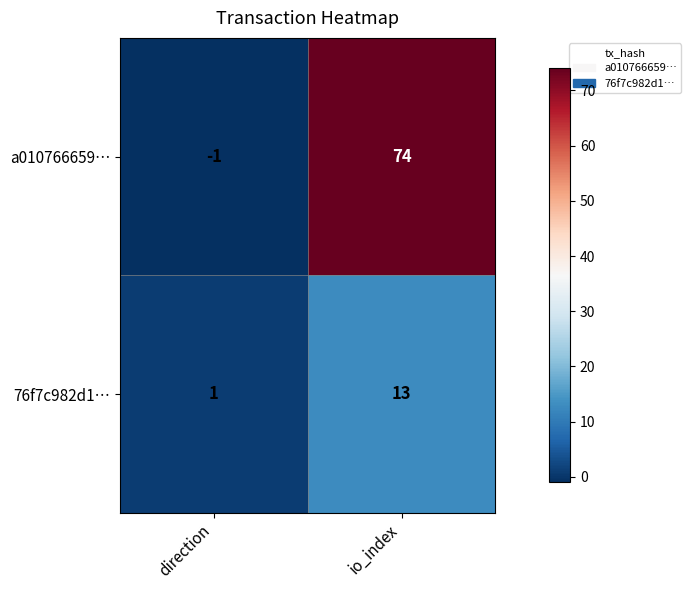

What is the approximate value of a010766659… at io_index?

74